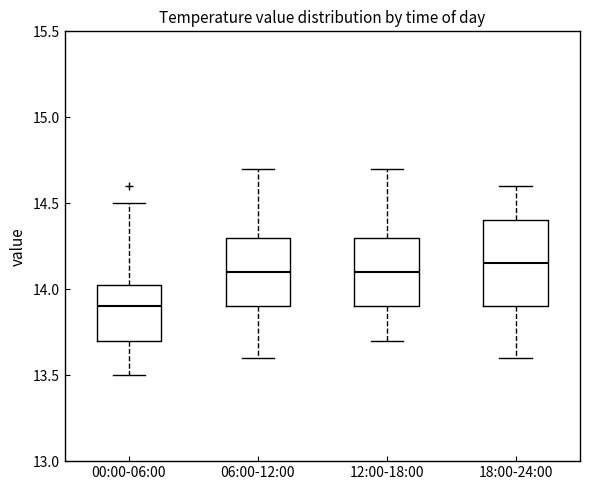

Reading left to right, transcribe this box plot: for each box, give where its median line is, the range the box spans, and where its two whiskers end, as read against the y-axis. The values are not printed on the chart, so give them approximately, as read against the axis.

00:00-06:00: median 13.90, box 13.70 to 14.05, whiskers 13.50 to 14.50
06:00-12:00: median 14.10, box 13.90 to 14.30, whiskers 13.60 to 14.70
12:00-18:00: median 14.10, box 13.90 to 14.30, whiskers 13.70 to 14.70
18:00-24:00: median 14.15, box 13.90 to 14.40, whiskers 13.60 to 14.60